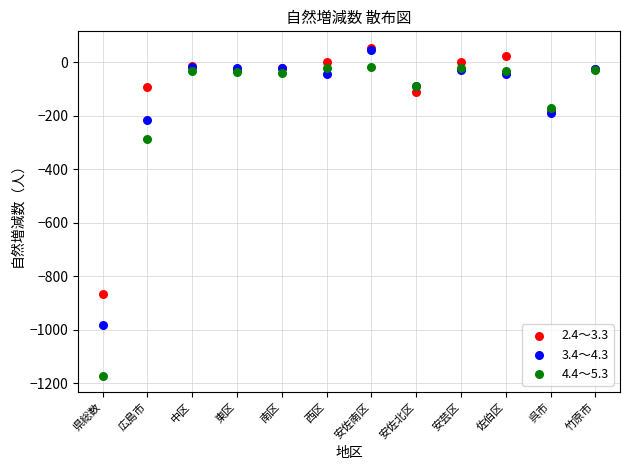

Which series reaches the minimum Y coordinate?

4.4～5.3